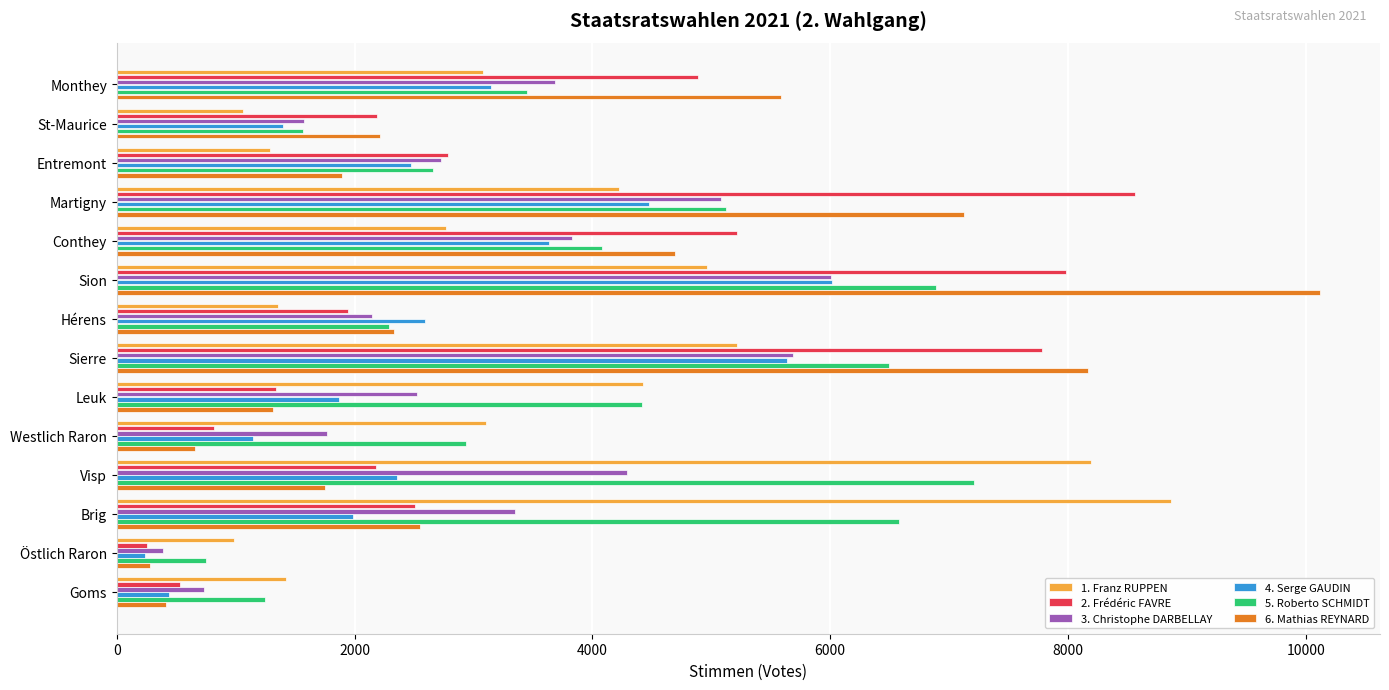

Which series has the largest range (max minus min)?

6. Mathias REYNARD